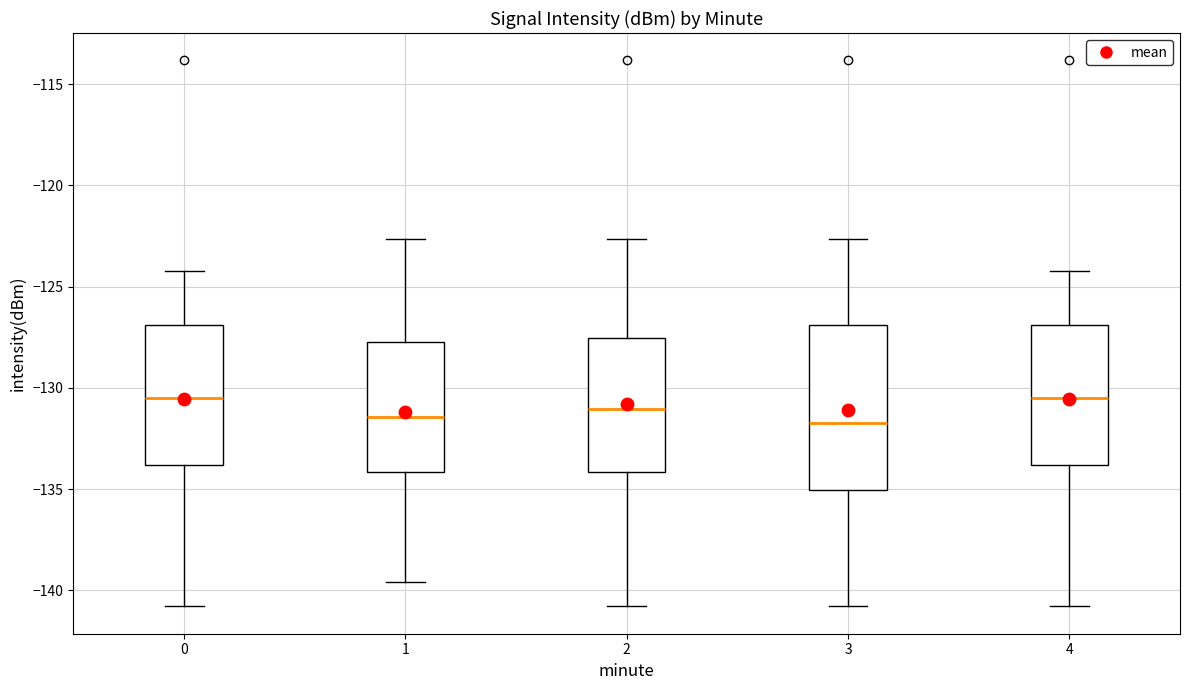

Reading left to right, read every box against the y-axis: the position of its median line, the range the box covers, and the ends of its whiskers. The values are not printed on the chart, so give them approximately, as read against the axis.

0: median -130.5, box -134.0 to -127.0, whiskers -141.0 to -124.0
1: median -131.5, box -134.0 to -127.5, whiskers -139.5 to -122.5
2: median -131.0, box -134.0 to -127.5, whiskers -141.0 to -122.5
3: median -131.5, box -135.0 to -127.0, whiskers -141.0 to -122.5
4: median -130.5, box -134.0 to -127.0, whiskers -141.0 to -124.0